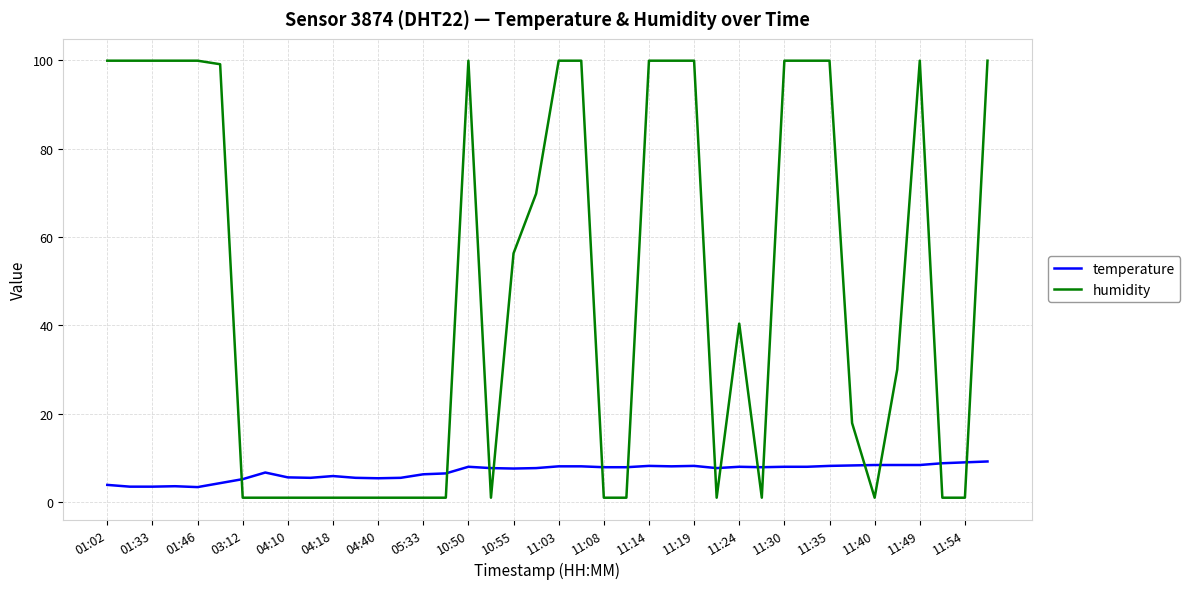

What is the difference between the maximum and minimum values in the temperature series?

5.8